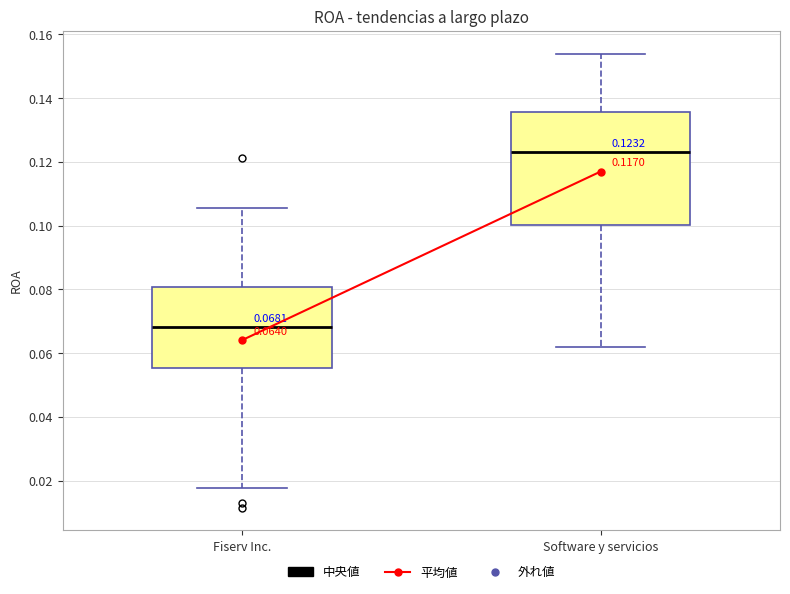

Which box's median line is the lowest?

Fiserv Inc.